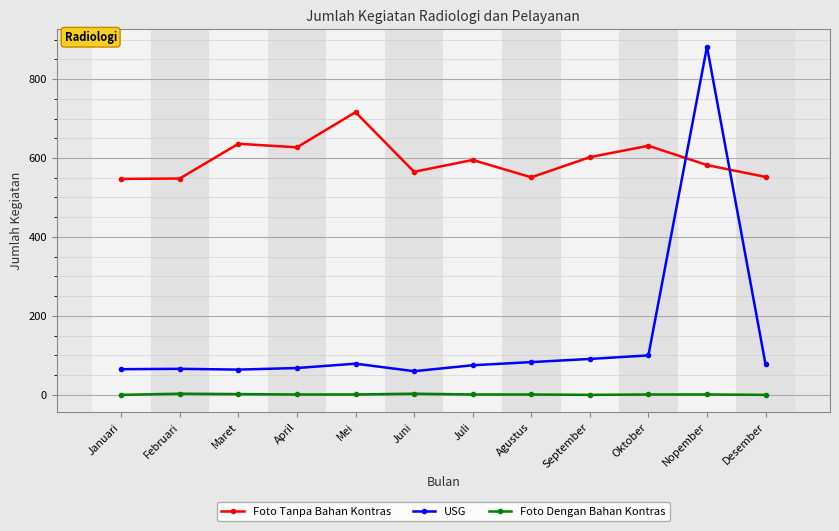

Rank the series by their maximum value, from highest to lowest.

USG, Foto Tanpa Bahan Kontras, Foto Dengan Bahan Kontras